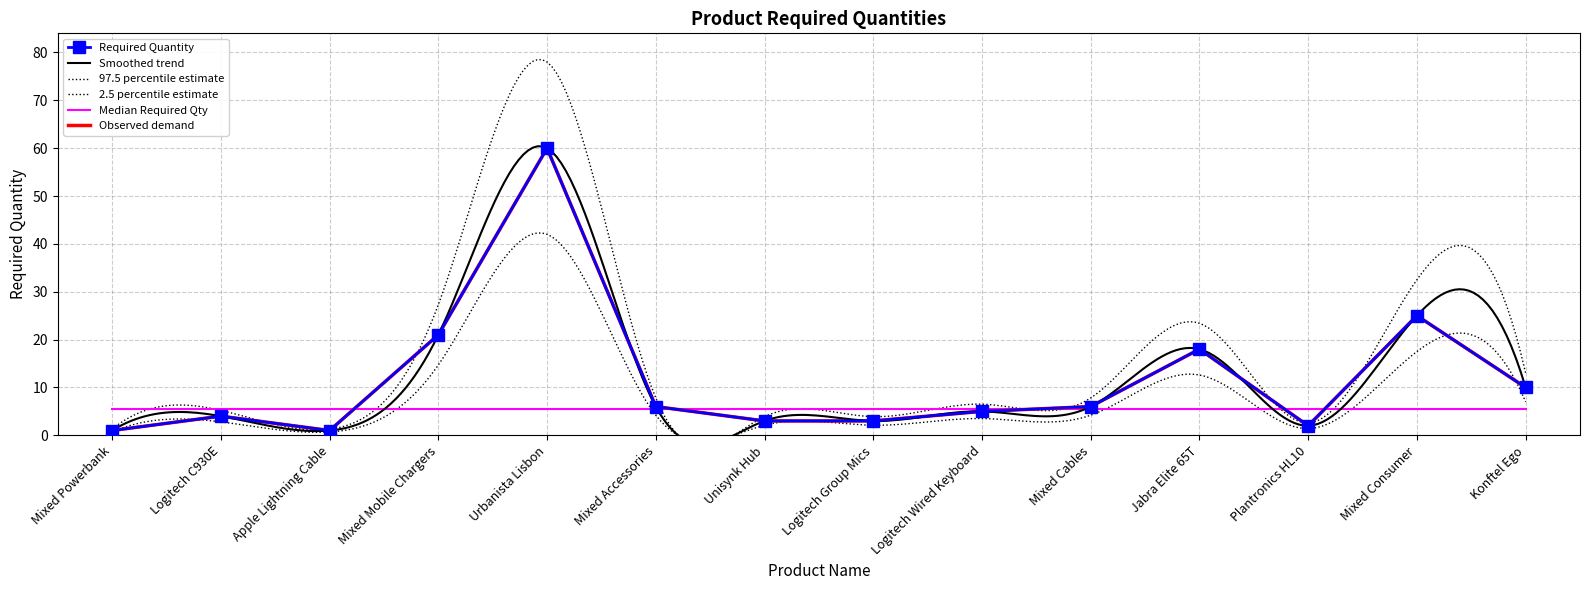

Which has a higher value, Logitech C930E or Mixed Powerbank?

Logitech C930E